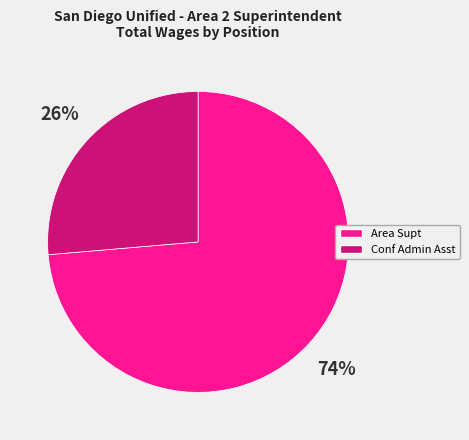

To the nearest percent, what is the average slice percentage?

50%